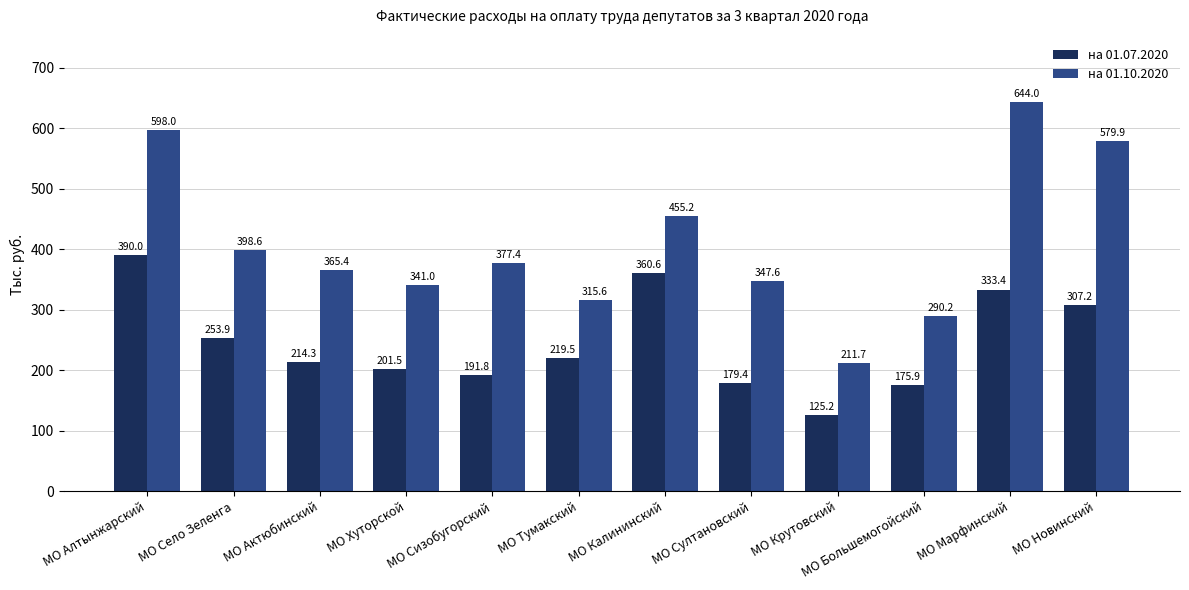

Is it true that на 01.10.2020 equals 579.9 at МО Новинский?

True